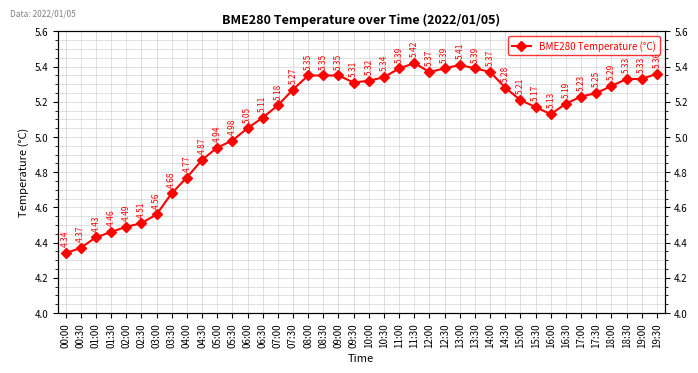

Count the number of categories in the chart.

40